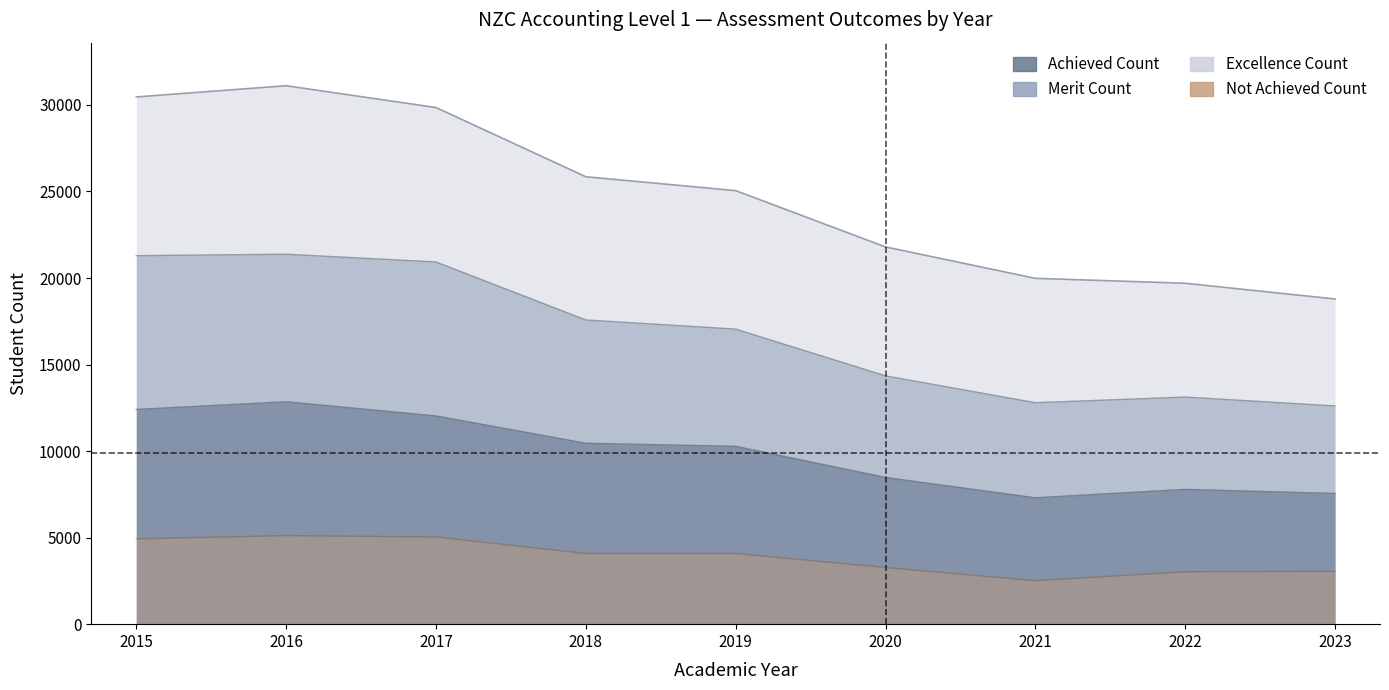

Reading left to right, what are all the values shown in this chart?

Not Achieved Count: 4932	5119	5039	4086	4087	3277	2514	3028	3056
Achieved Count: 30463	31111	29852	25852	25050	21797	19983	19698	18789
Merit Count: 21292	21375	20928	17577	17049	14346	12795	13122	12609